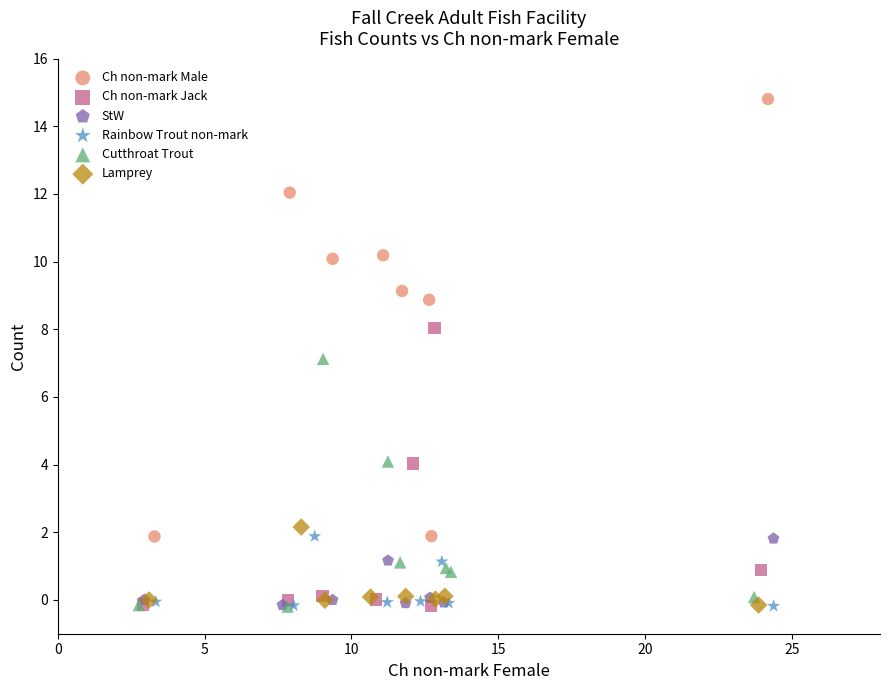

Which series has the widest spread of Y values?

Ch non-mark Male